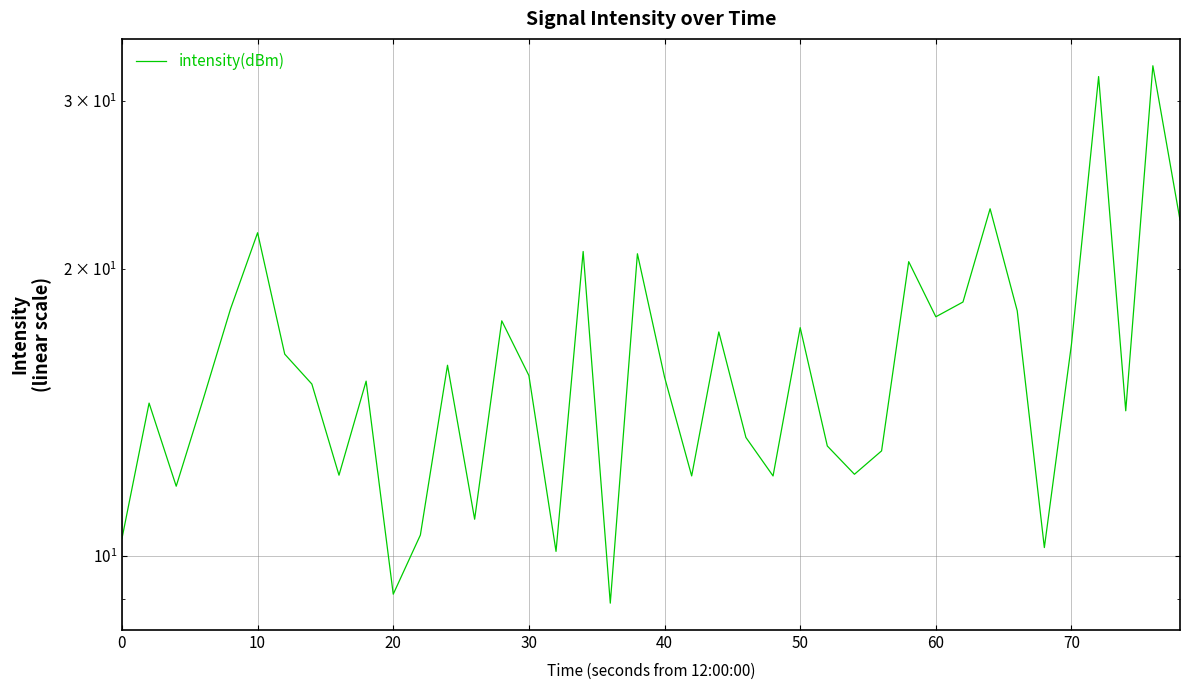

True or false: the data shows 7.7 at 22.

False